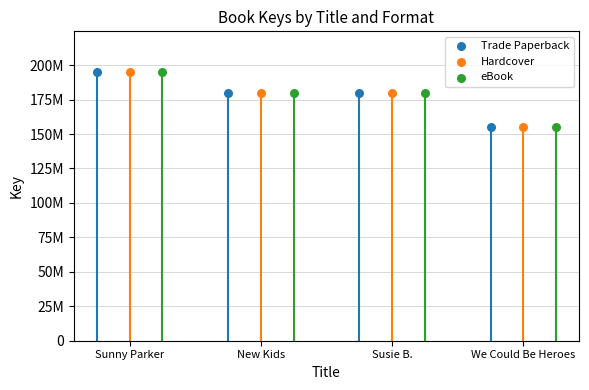

At which category is the sum across all series the highest?

Sunny Parker